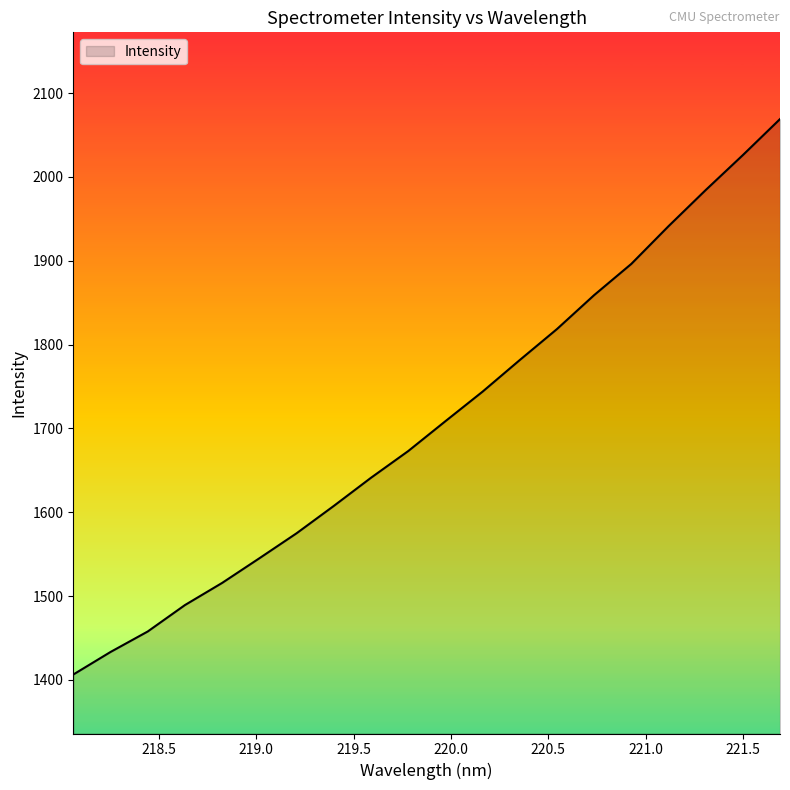

What is the difference between the maximum and minimum values?

662.5